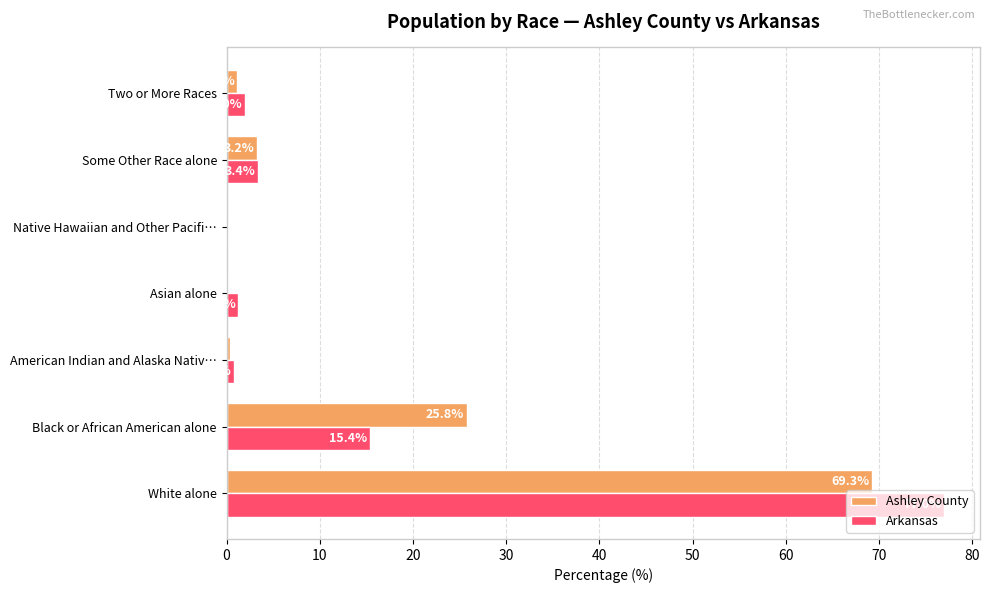

What is the sum of all Arkansas values?

100.0